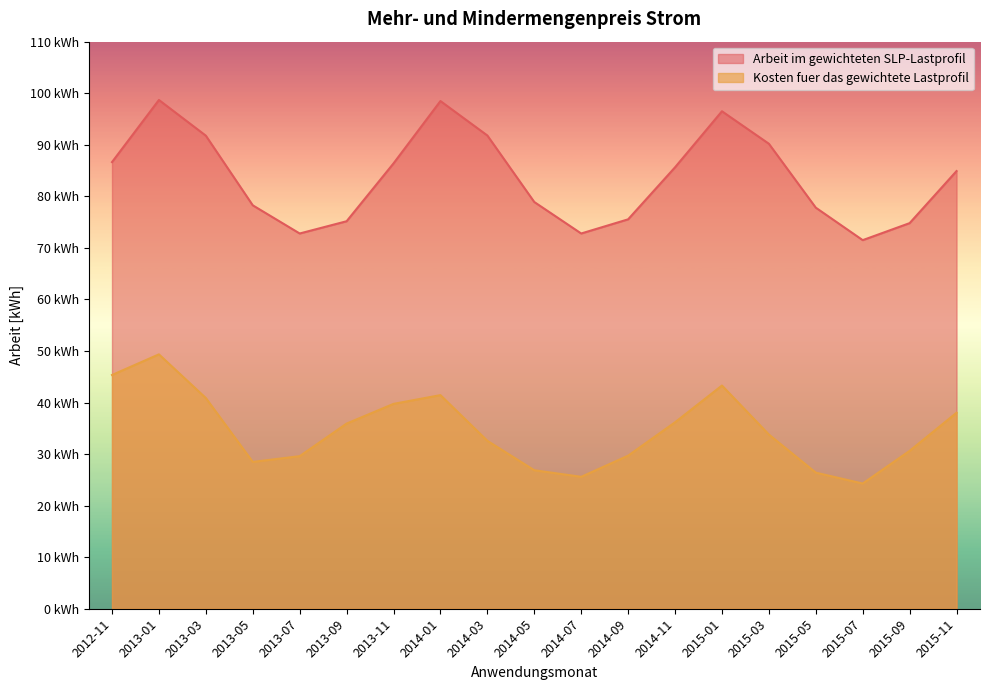

What value does the Kosten fuer das gewichtete Lastprofil series have at 2014-11?

36.2